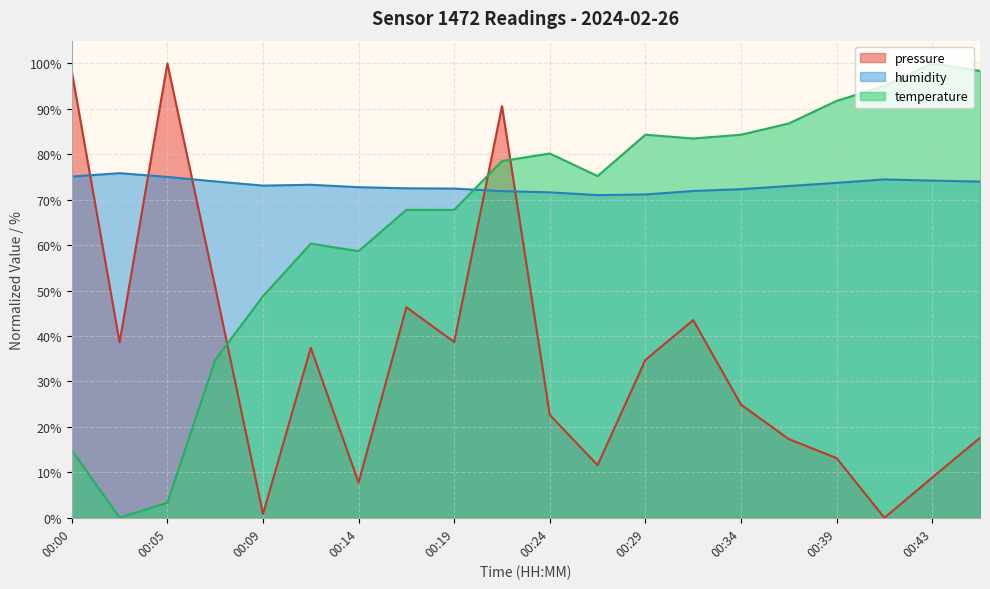

At which category does the chart reach its peak across all series?

00:05